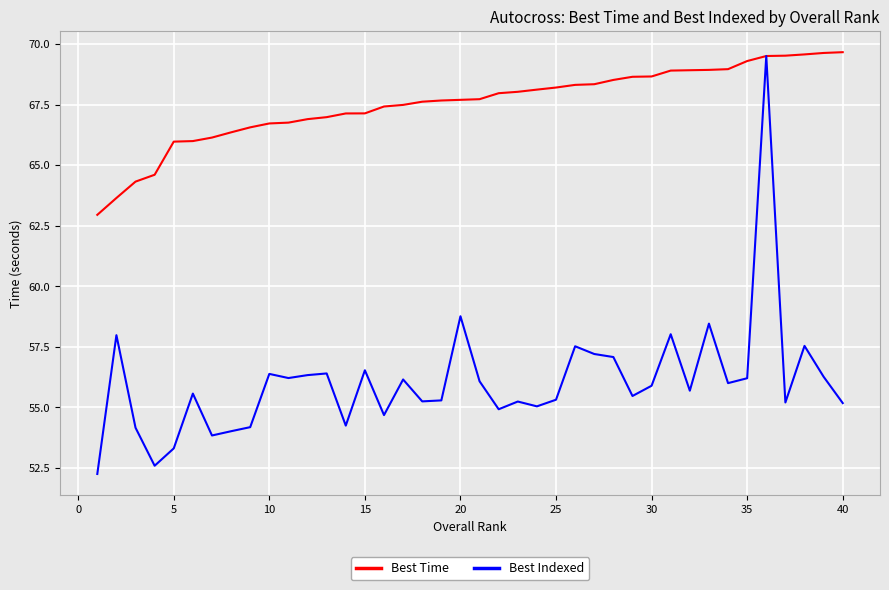

List the series in order of their overall mean, highest first.

Best Time, Best Indexed